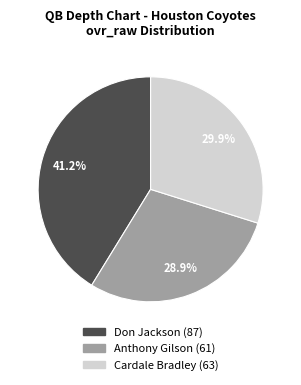

What is the largest slice in the pie chart?

Don Jackson